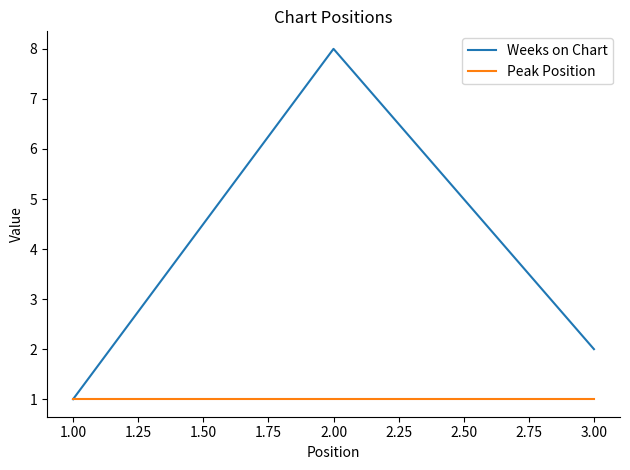

What position from the left is 1.00?

1